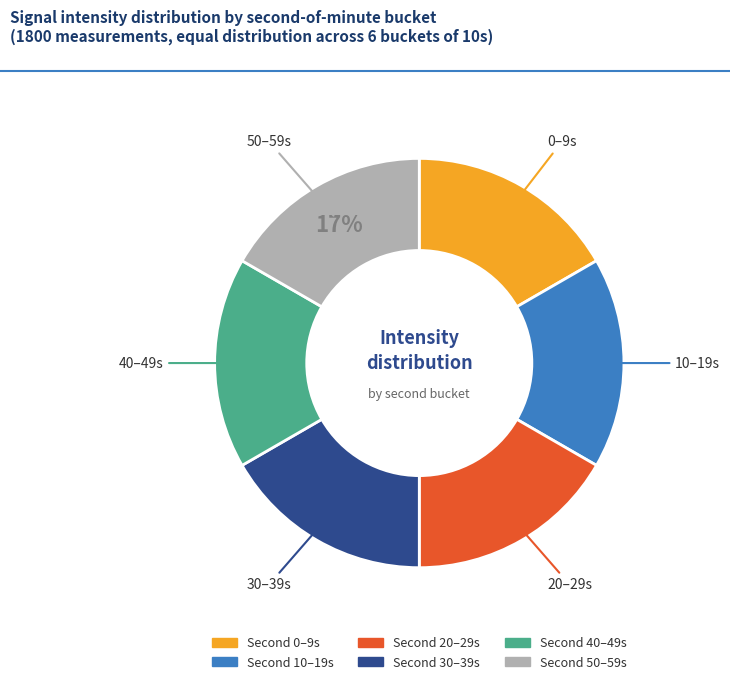

How many slices are in this pie chart?

6